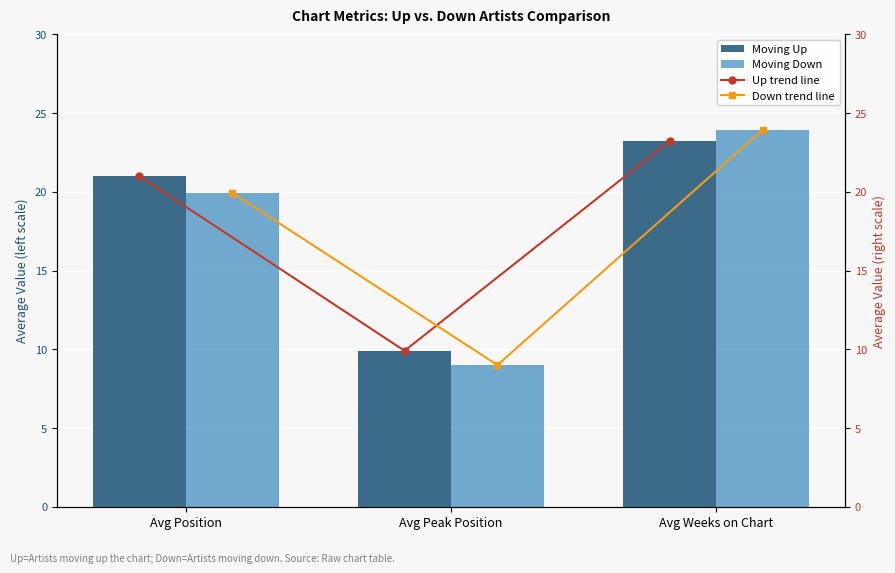

At how many categories does at least one series exceed 12?

2